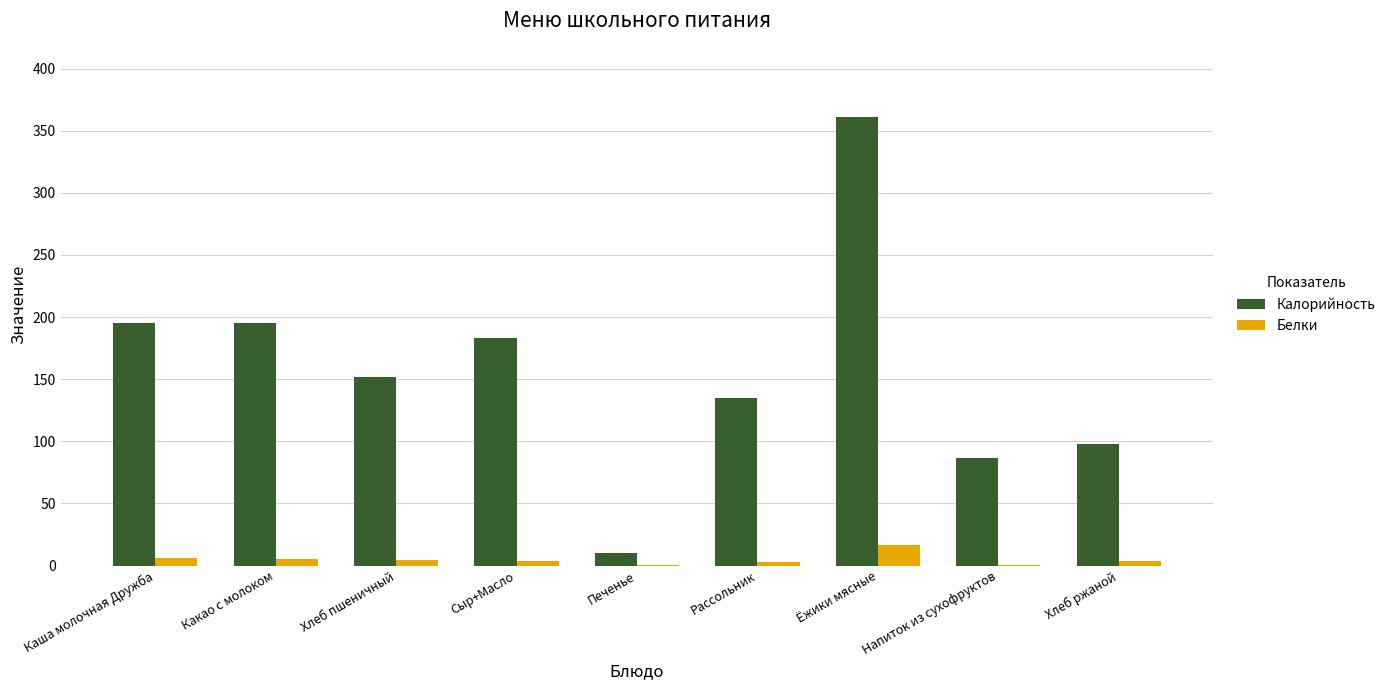

At which category is the sum across all series the highest?

Ёжики мясные